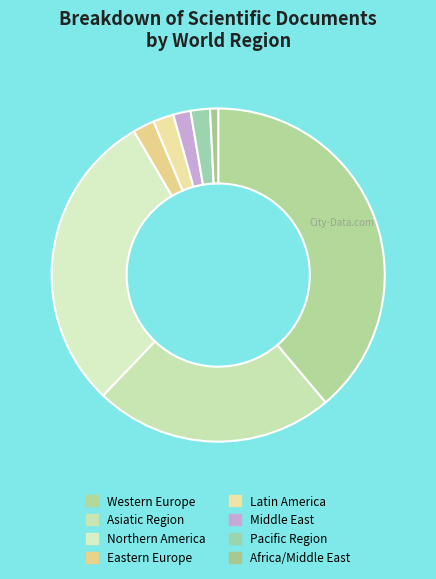

To the nearest percent, what is the difference between the largest and smallest slice percentages?

38%